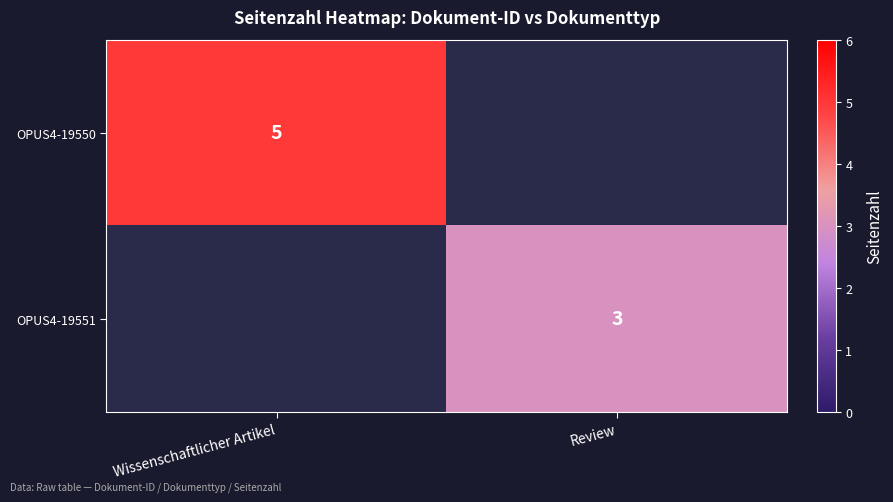

The OPUS4-19550 series shows 2 at Wissenschaftlicher Artikel. True or false?

False